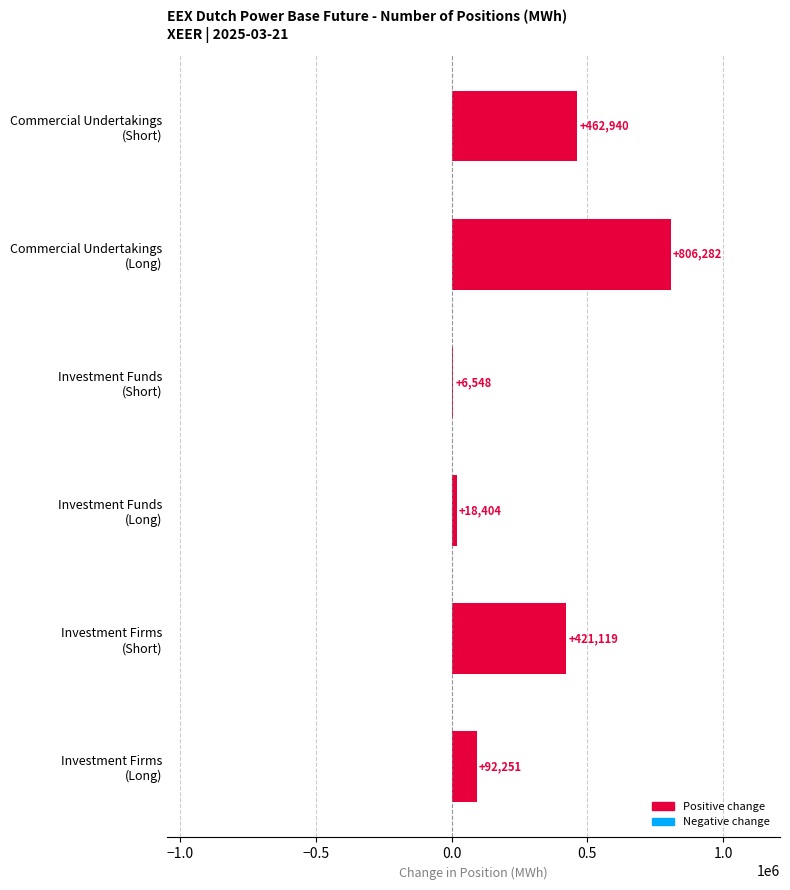

Does the chart contain stacked bars?

No